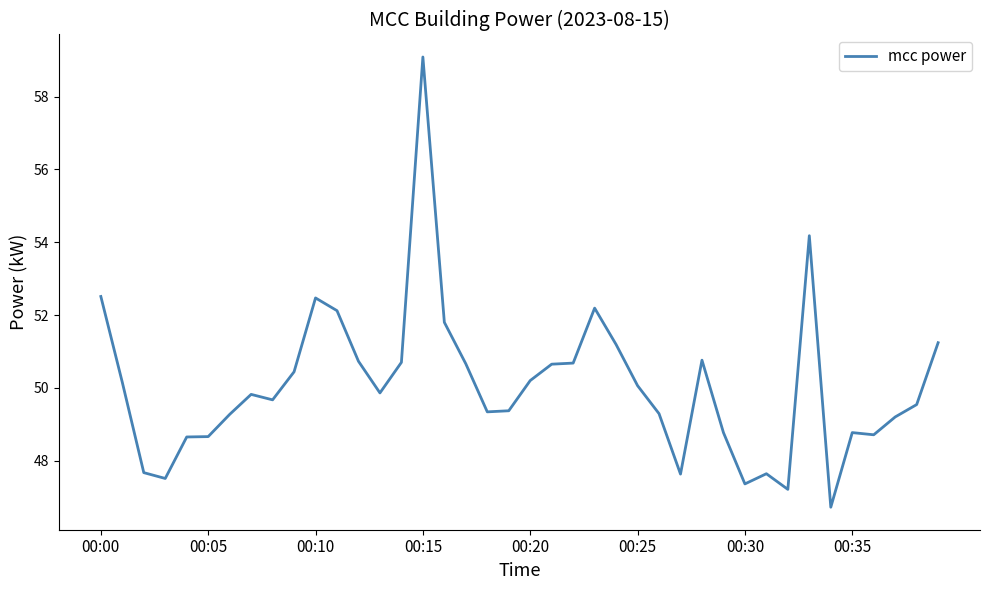

What is the minimum value shown in the chart?

46.7